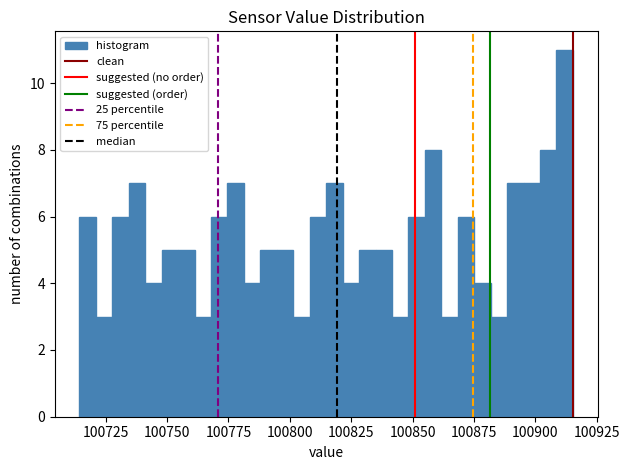

Around what value on the x-axis is the tallest bar? Give the approximate position of its centre, as read against the axis.

100910